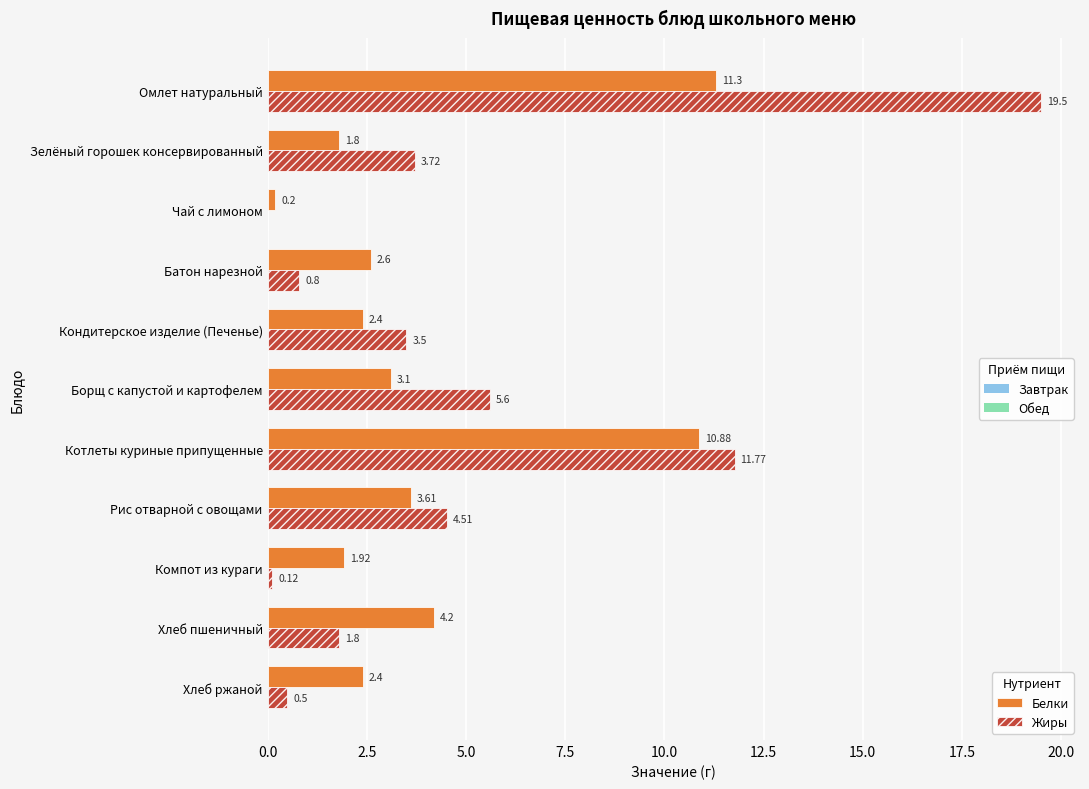

At which category does the chart reach its peak across all series?

Омлет натуральный